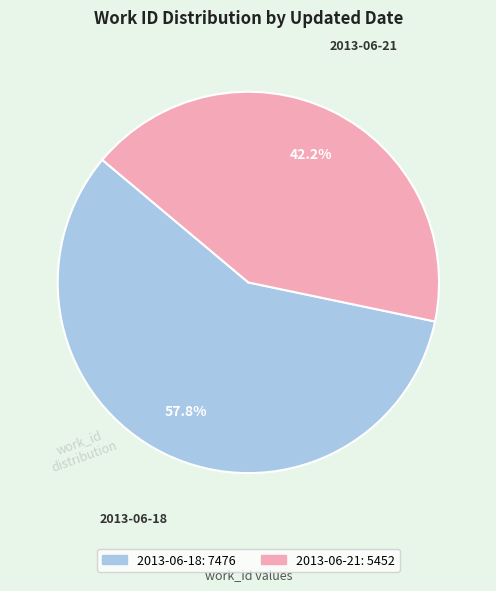

Is there any slice that represents more than half of the pie?

Yes